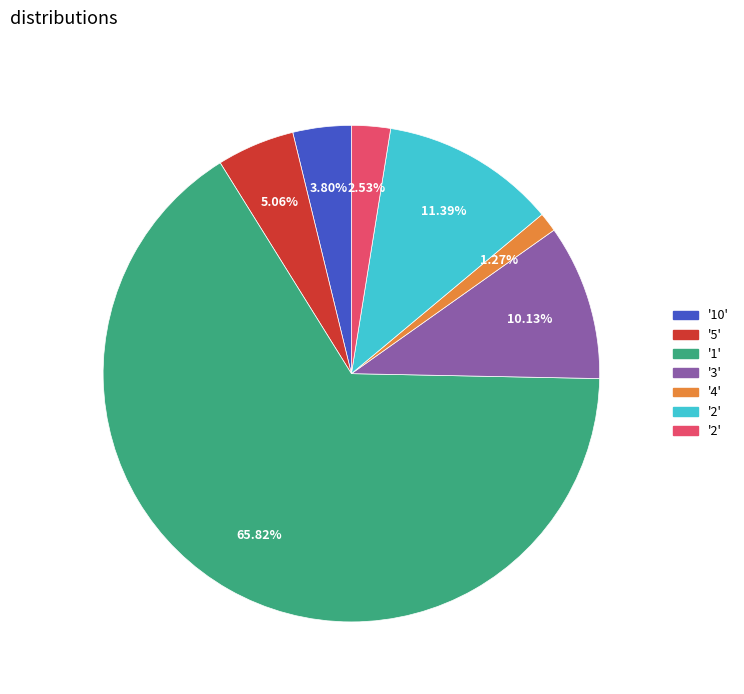

Is there a majority slice in this chart?

Yes